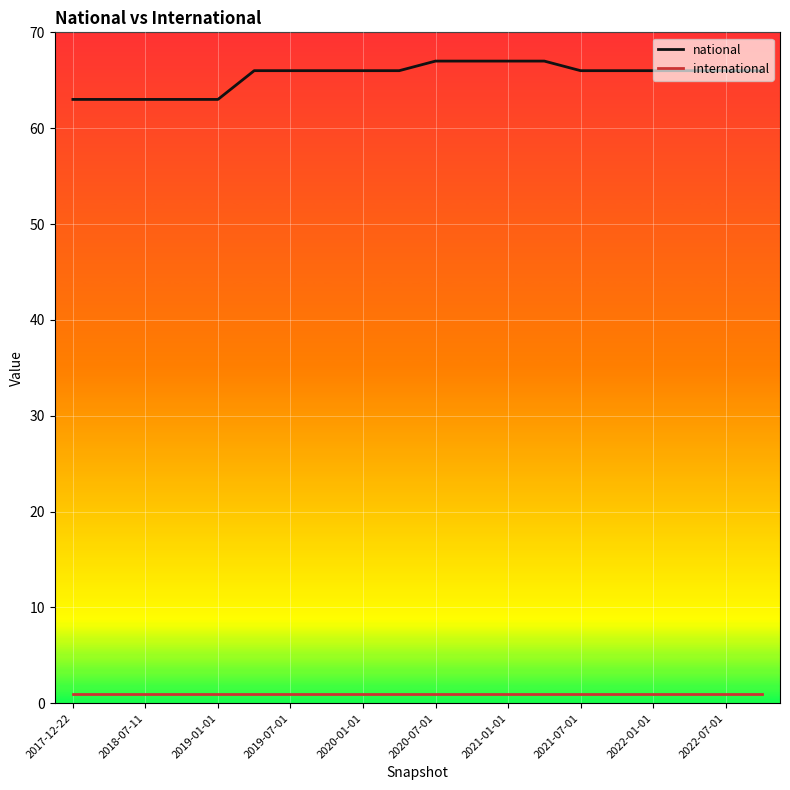

Which series has the largest total across all categories?

national